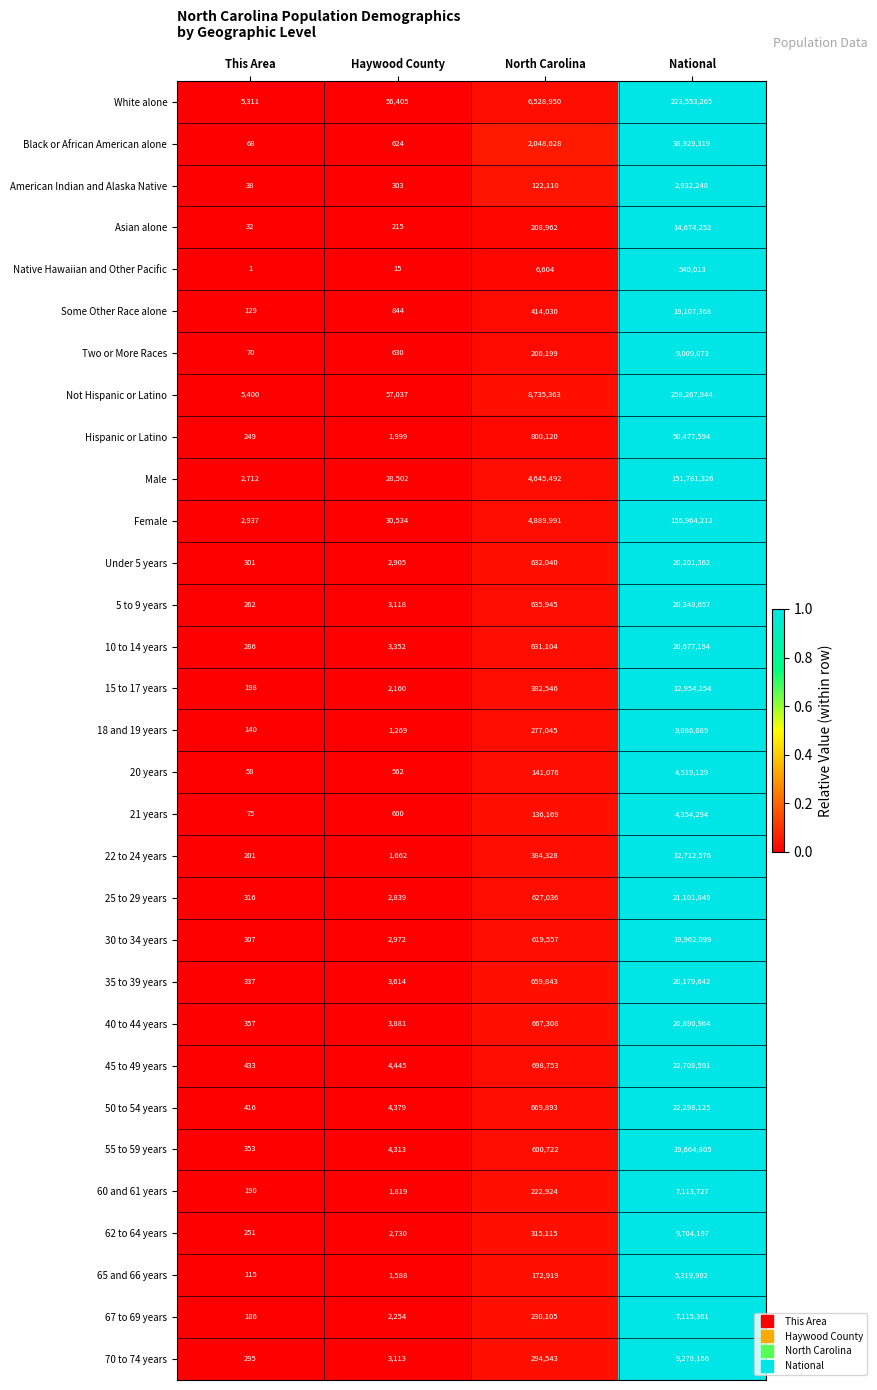

How many data points does each series have?

4